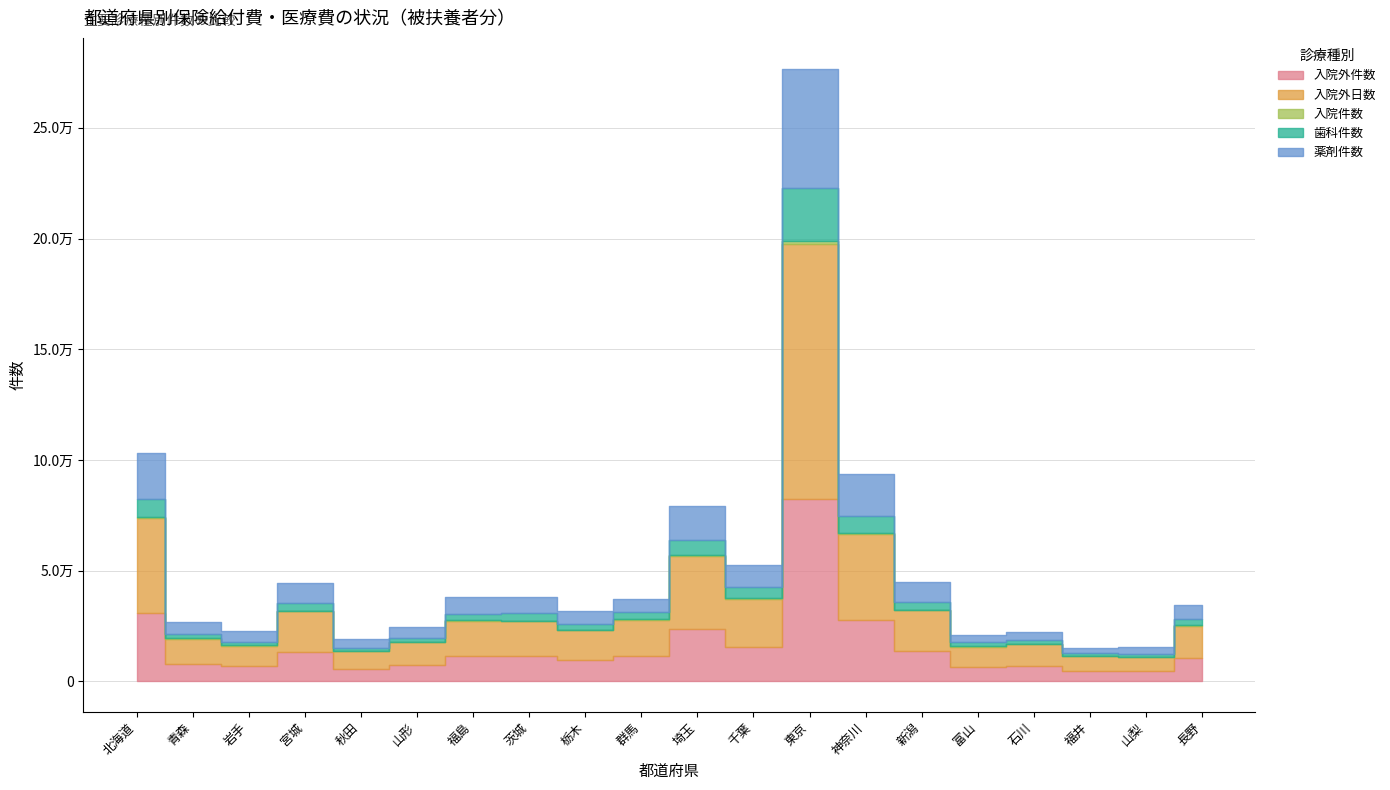

True or false: 入院外日数 and 歯科件数 cross at least once.

False